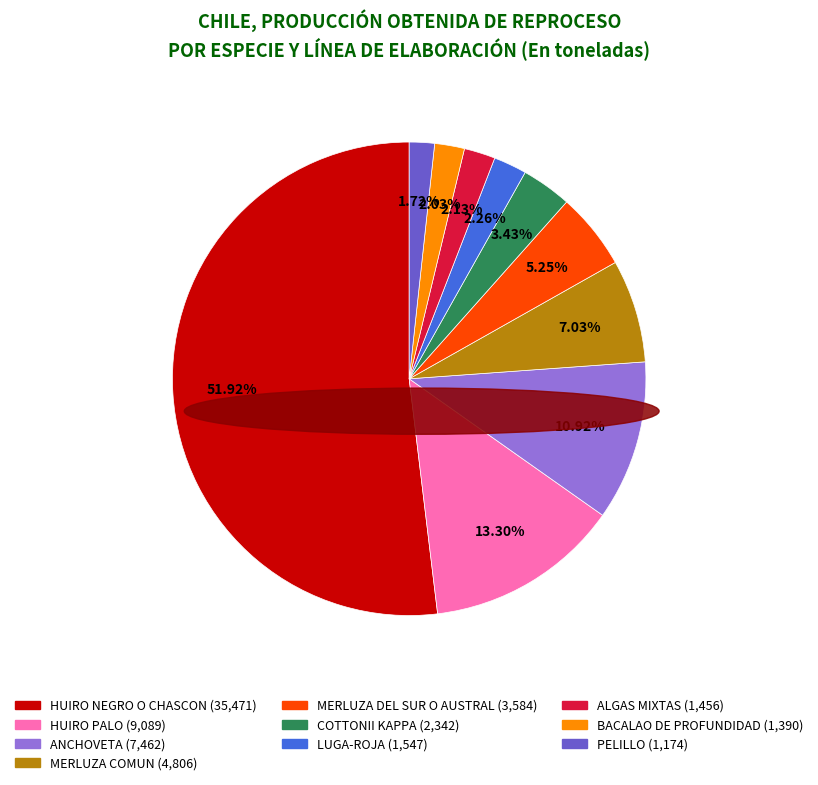

Which category accounts for the majority?

HUIRO NEGRO O CHASCON